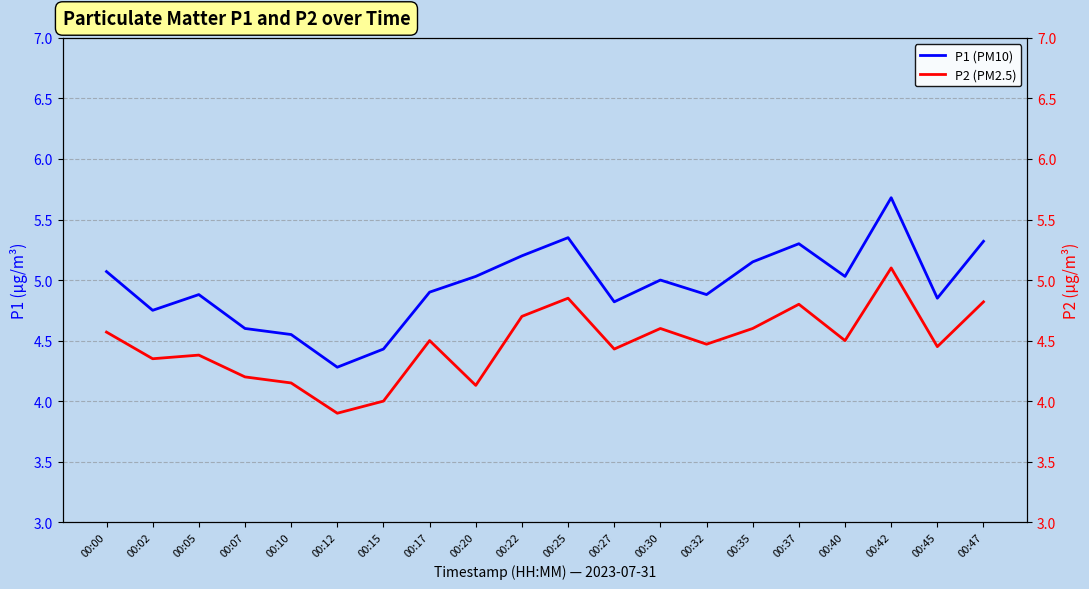

True or false: P1 (PM10) and P2 (PM2.5) cross at least once.

False